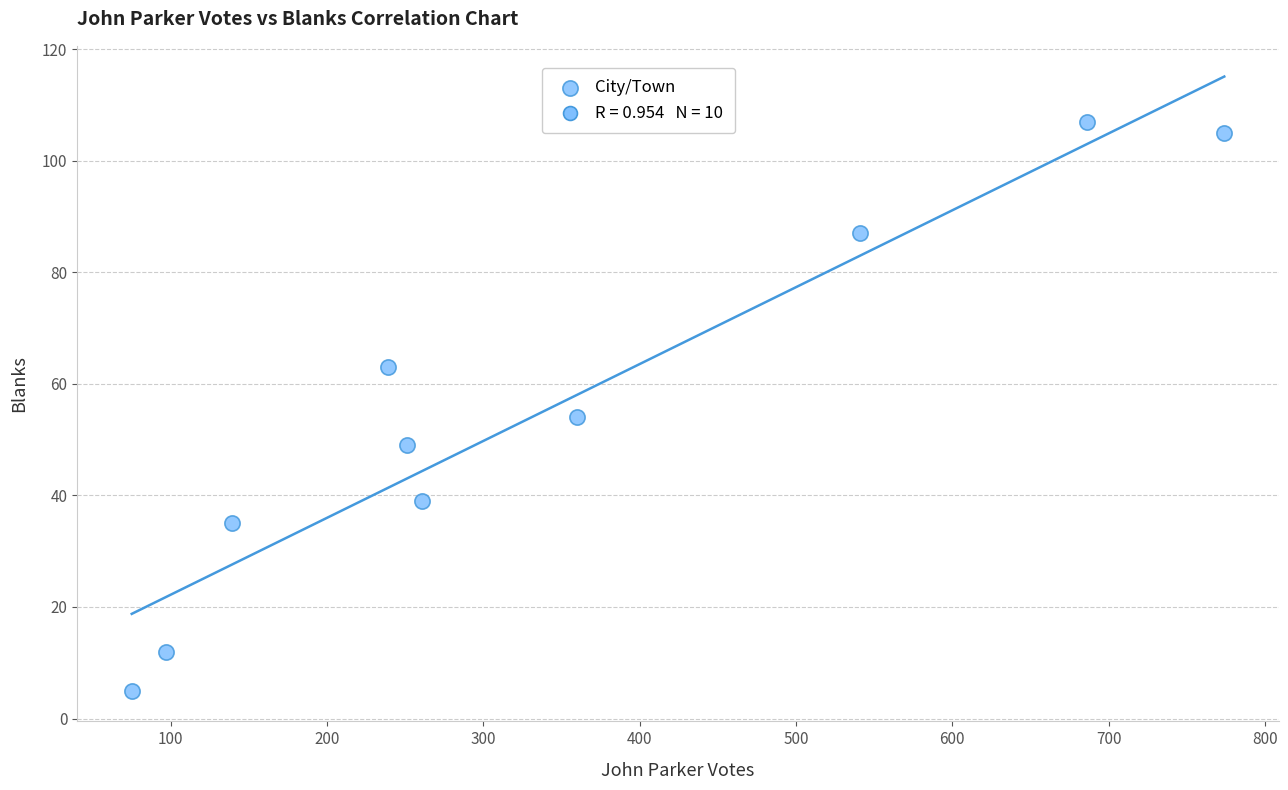

What Y value in the scatter plot is closest to 56?

54